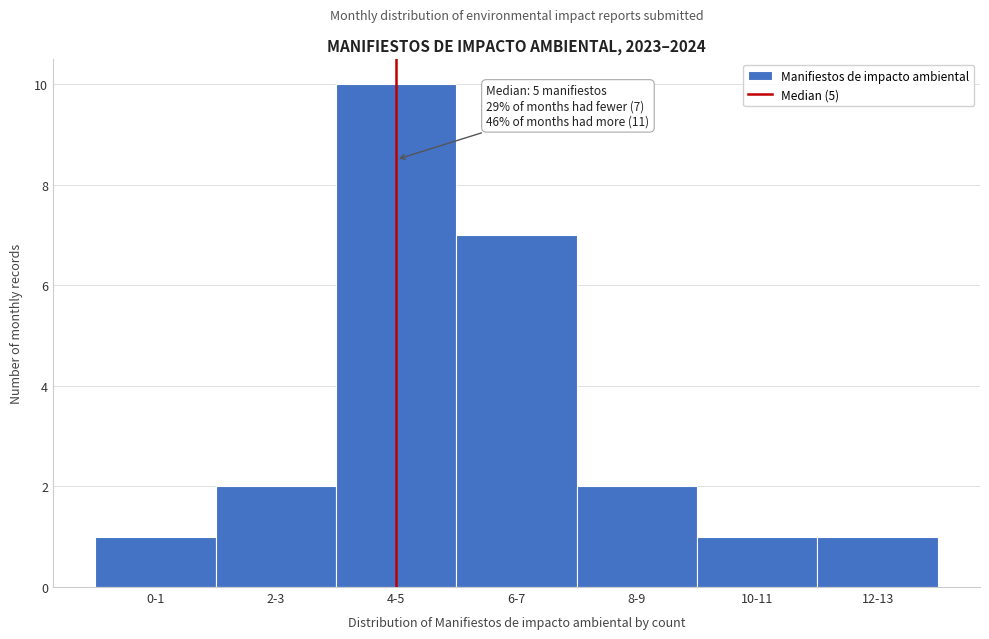

Reading left to right, list all the values displayed in this chart.

0-1=1	2-3=2	4-5=10	6-7=7	8-9=2	10-11=1	12-13=1